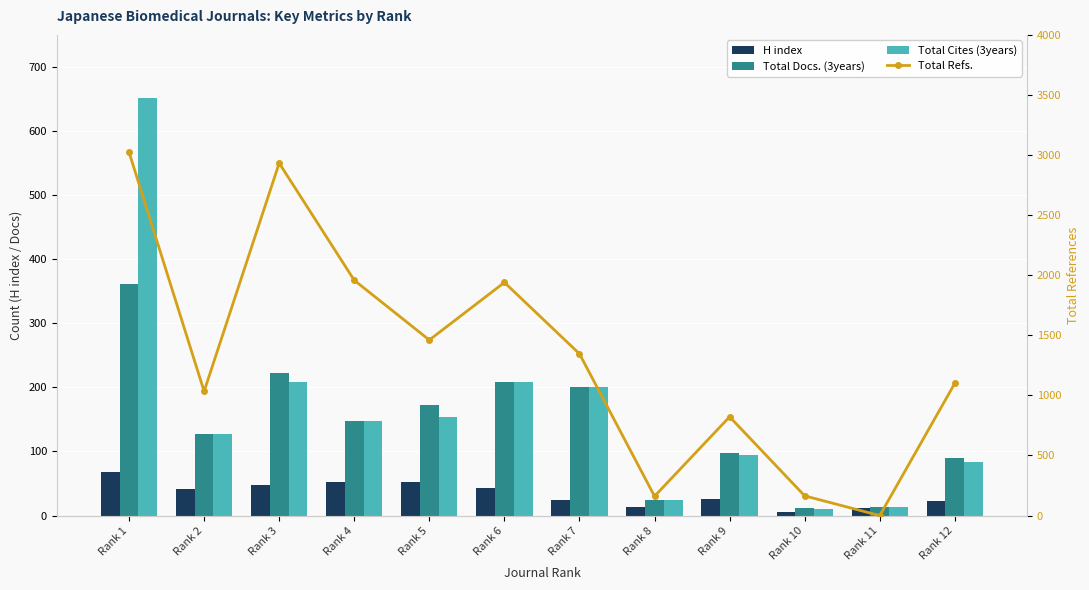

Reading left to right, extract all data points from this chart.

H index: Rank 1=68	Rank 2=41	Rank 3=47	Rank 4=52	Rank 5=53	Rank 6=43	Rank 7=24	Rank 8=13	Rank 9=26	Rank 10=5	Rank 11=12	Rank 12=22
Total Docs. (3years): Rank 1=362	Rank 2=127	Rank 3=223	Rank 4=148	Rank 5=173	Rank 6=209	Rank 7=200	Rank 8=25	Rank 9=97	Rank 10=12	Rank 11=13	Rank 12=90
Total Cites (3years): Rank 1=652	Rank 2=127	Rank 3=208	Rank 4=148	Rank 5=154	Rank 6=209	Rank 7=200	Rank 8=24	Rank 9=95	Rank 10=10	Rank 11=13	Rank 12=83
Total Refs.: Rank 1=3024	Rank 2=1034	Rank 3=2933	Rank 4=1958	Rank 5=1461	Rank 6=1940	Rank 7=1346	Rank 8=161	Rank 9=822	Rank 10=164	Rank 11=0	Rank 12=1101